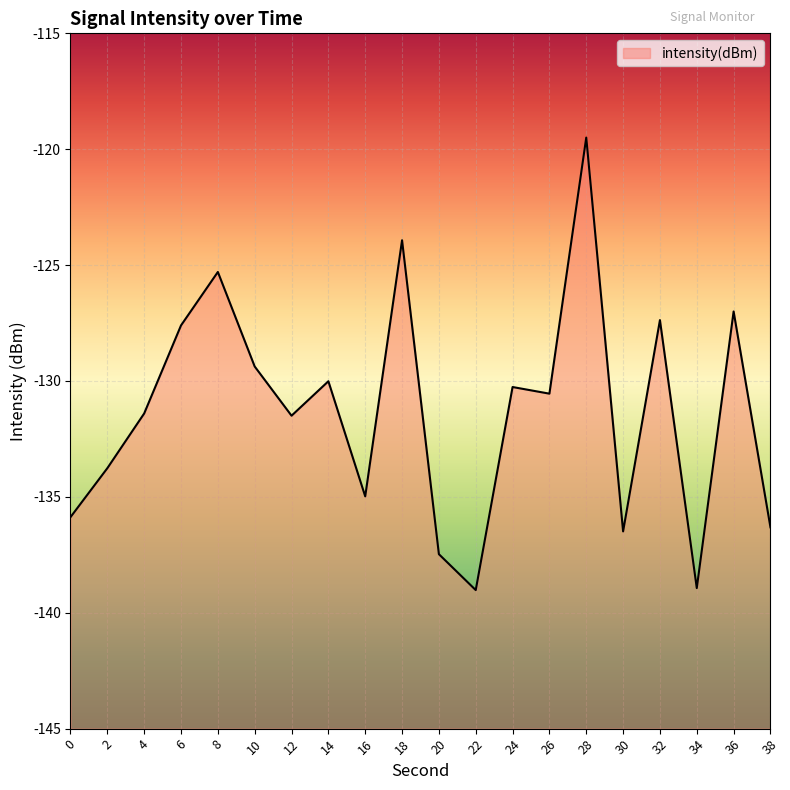

Which label corresponds to the smallest value in the chart?

22